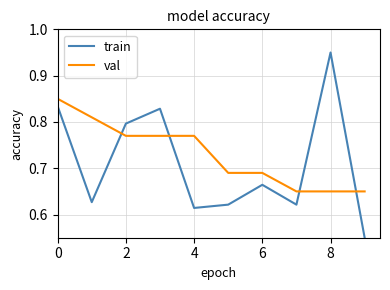

Rank the series by their average value, from highest to lowest.

val, train